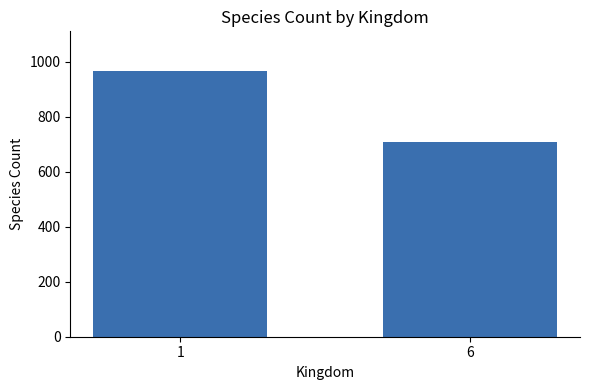

Reading left to right, what are all the values shown in this chart?

1=965	6=706